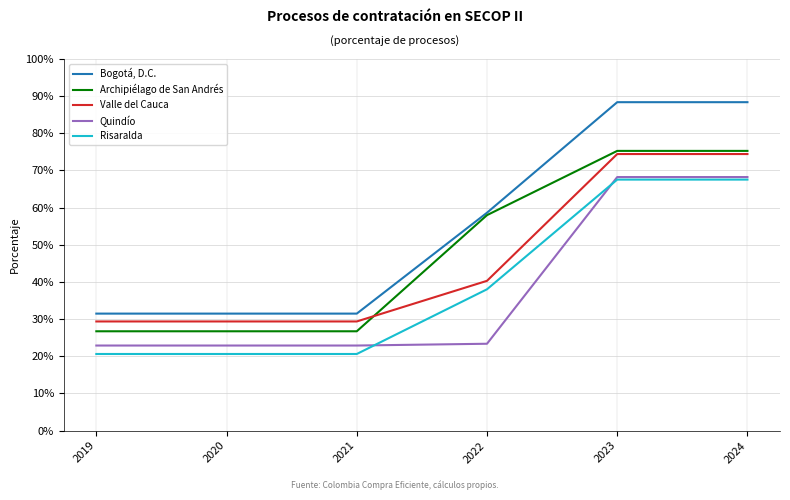

Does the chart display data point markers on the line(s)?

No